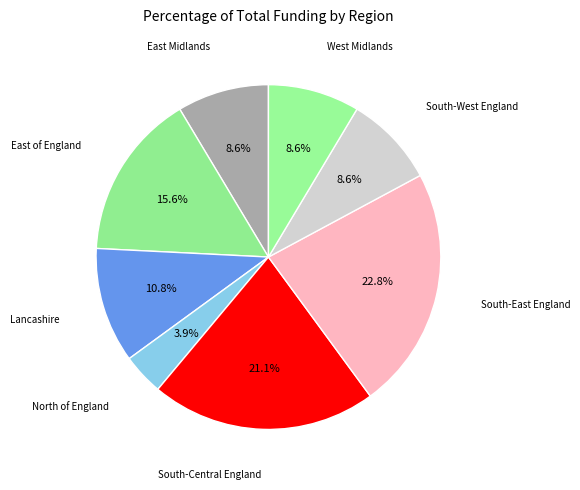

How many segments does this pie chart have?

8